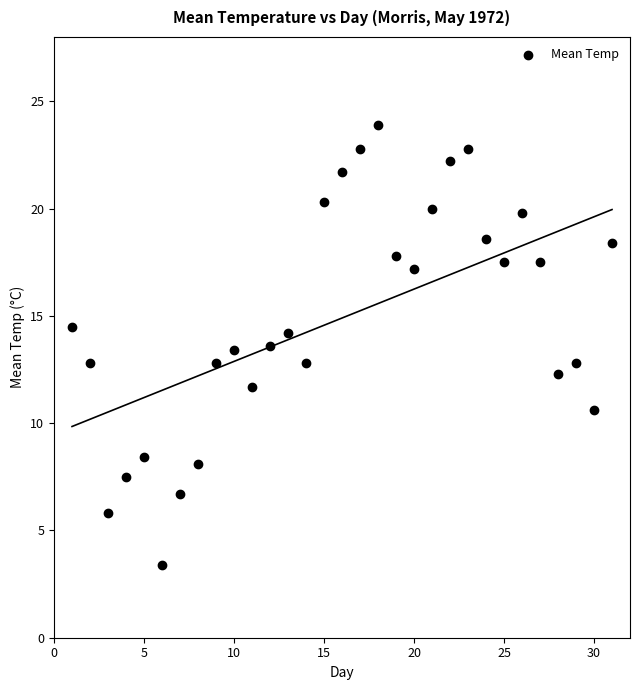

What is the range of X values (max minus min)?

30.0